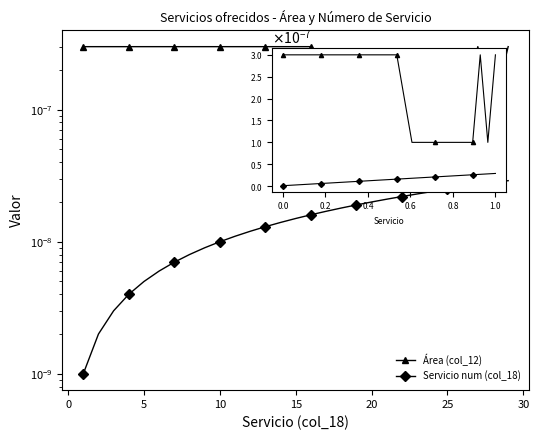

Count the number of data series in this chart.

2